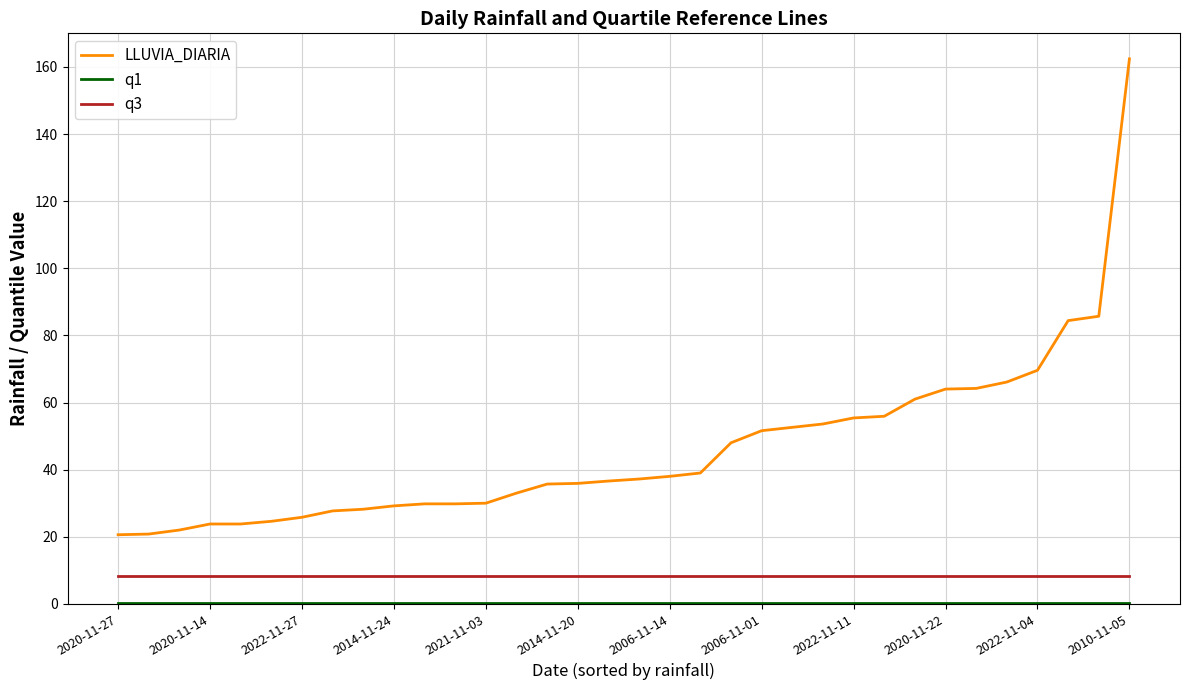

Which series has the largest total across all categories?

LLUVIA_DIARIA